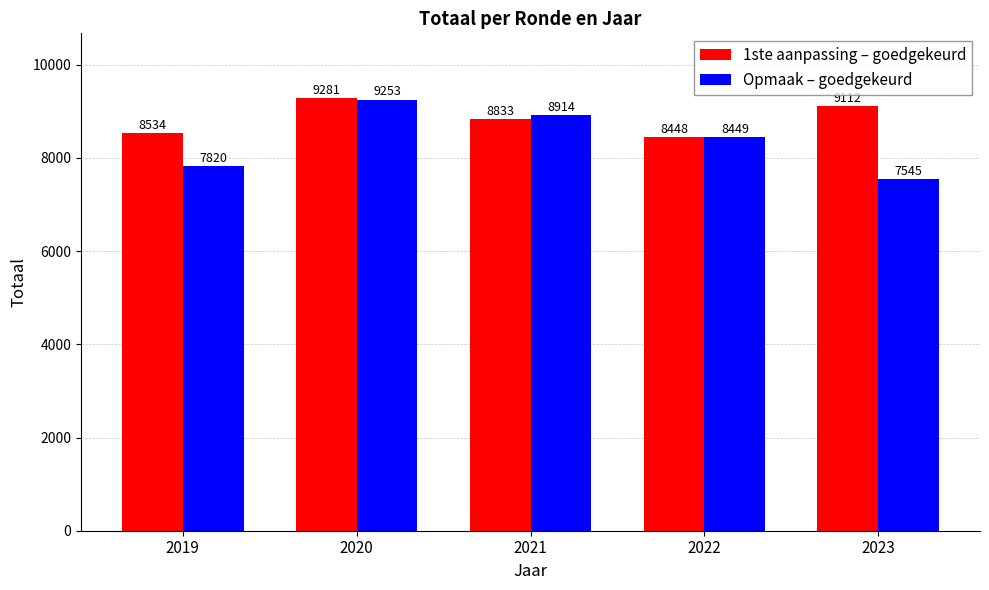

Rank the categories by Opmaak – goedgekeurd value from highest to lowest.

2020, 2021, 2022, 2019, 2023